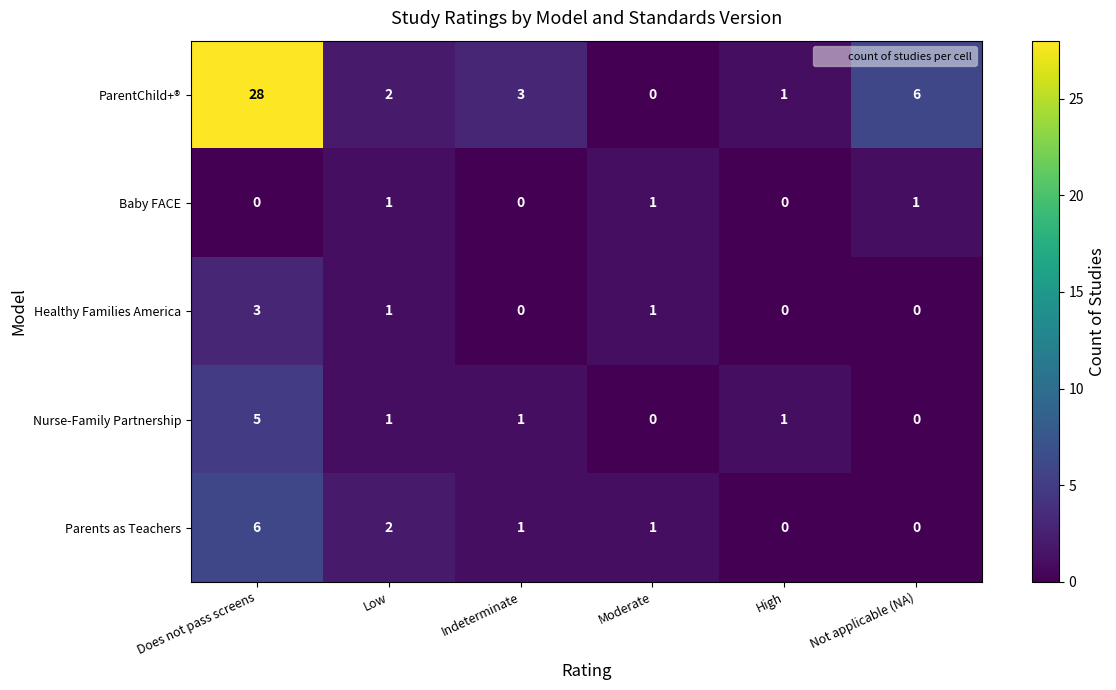

The ParentChild+® series shows 1 at High. True or false?

True